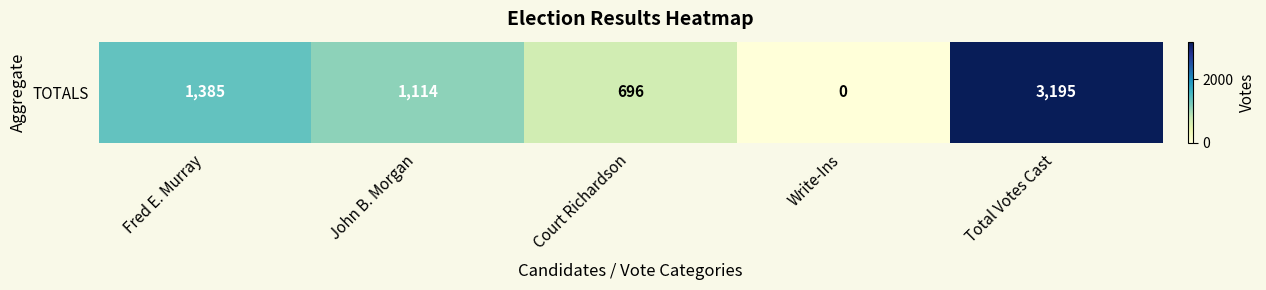

Reading left to right, what are all the values shown in this chart?

1385	1114	696	0	3195